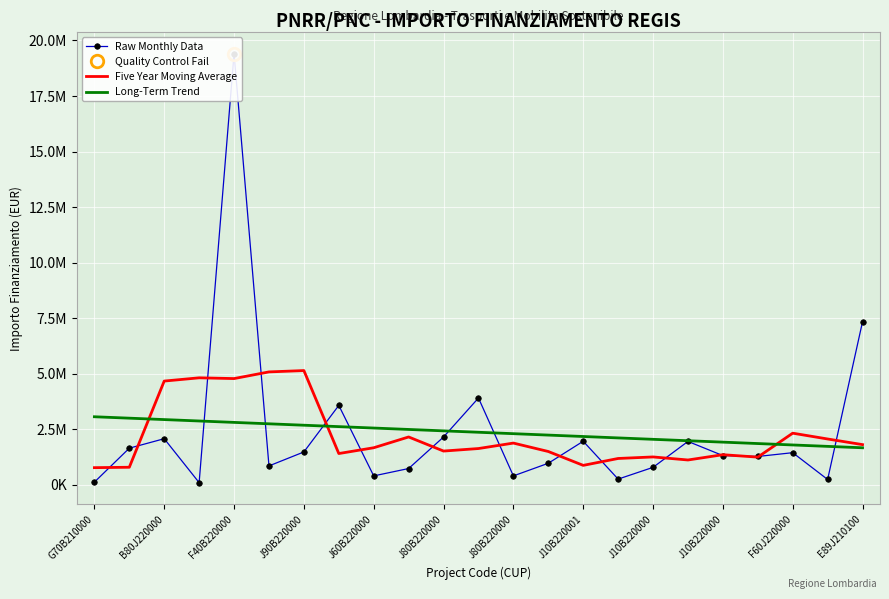

Where does the Five Year Moving Average series first go above 1625937?

B80J220000